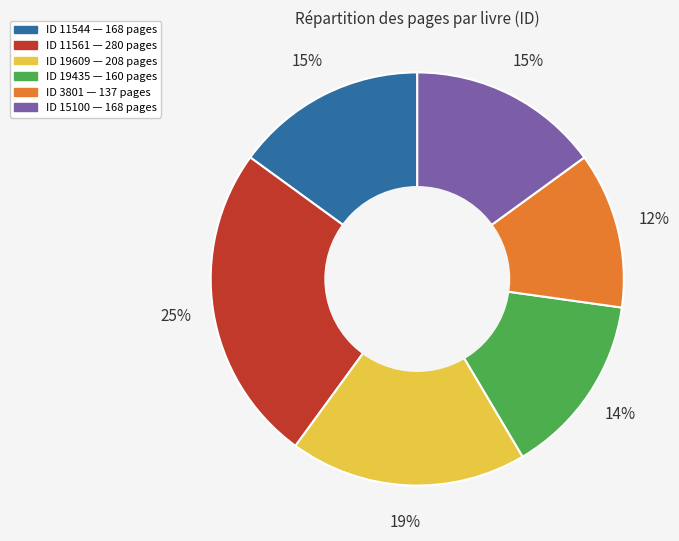

Is there a majority slice in this chart?

No